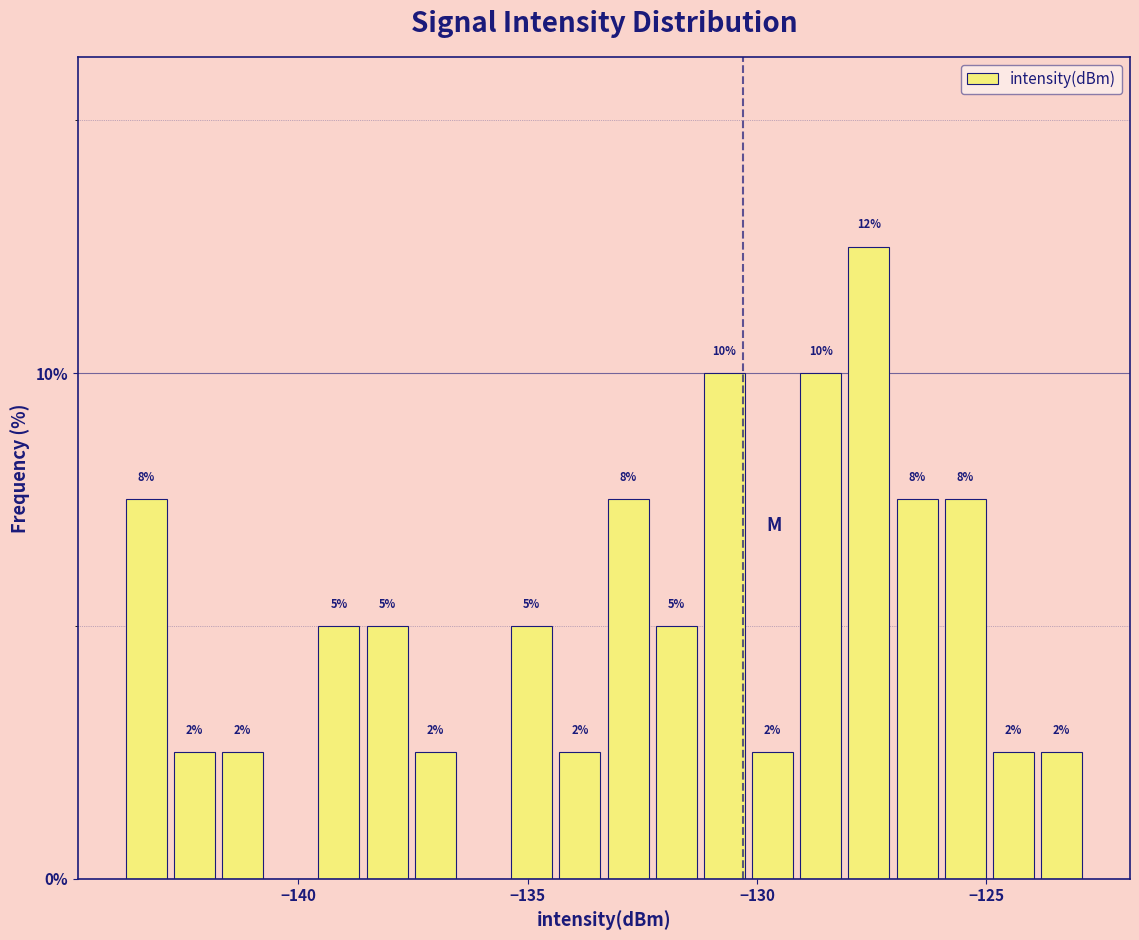

Read against the x-axis, roughly where is the centre of the tallest bar?

-127.5